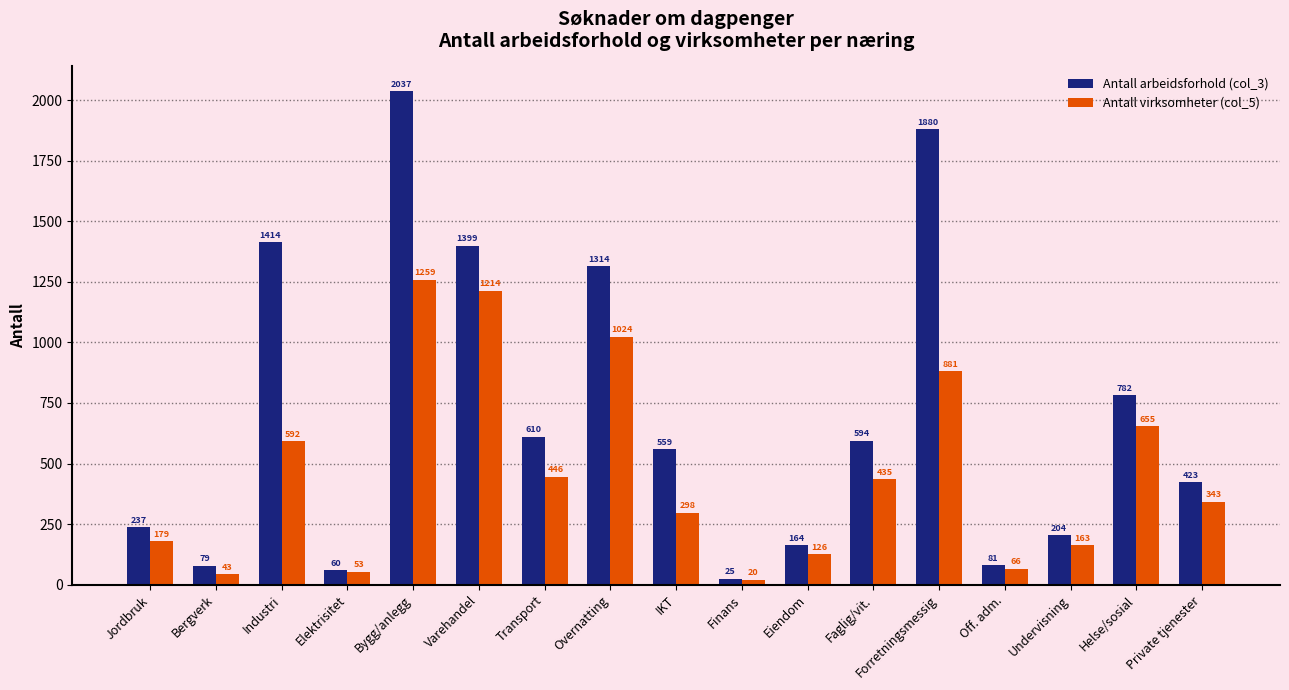

What is the value of the Antall arbeidsforhold (col_3) bar at the 1st from the left?

237